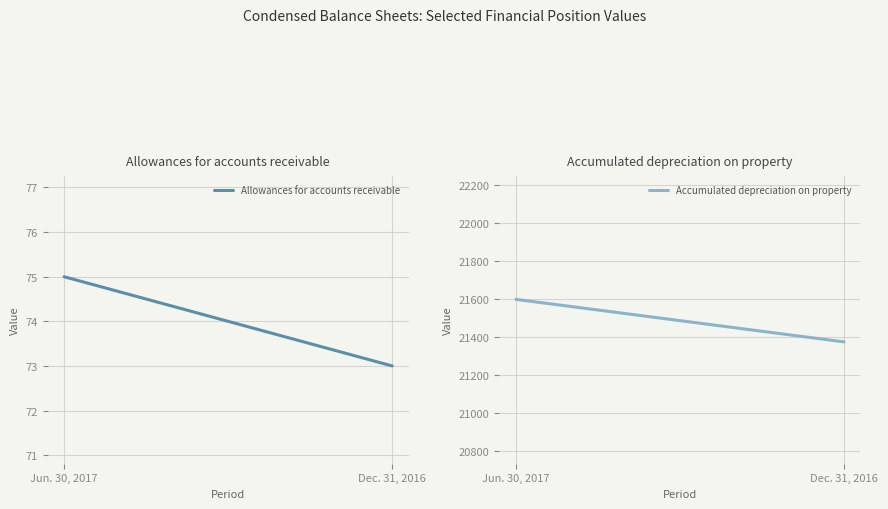

What position from the left is Jun. 30, 2017?

1